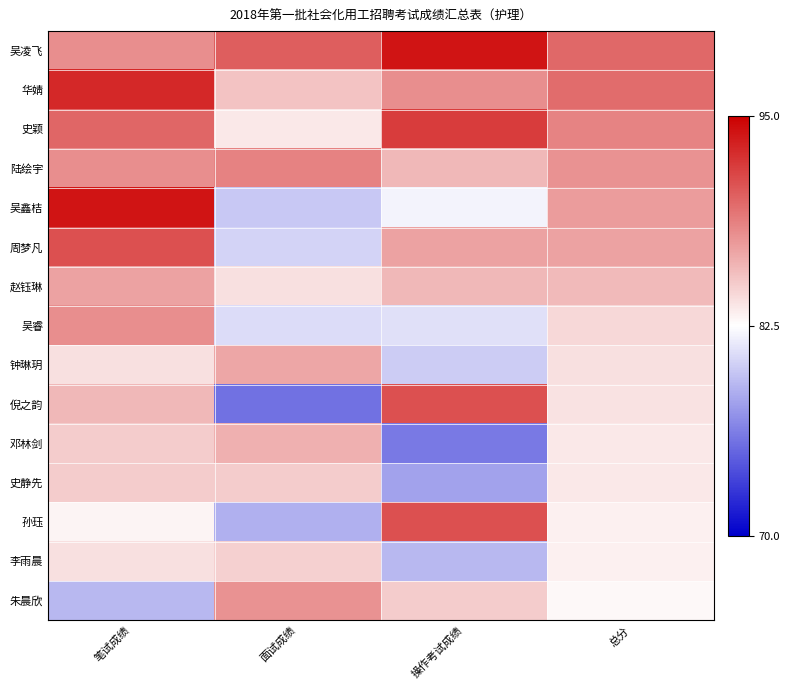

What is the spread (max minus min) of values at 面试成绩?

14.8